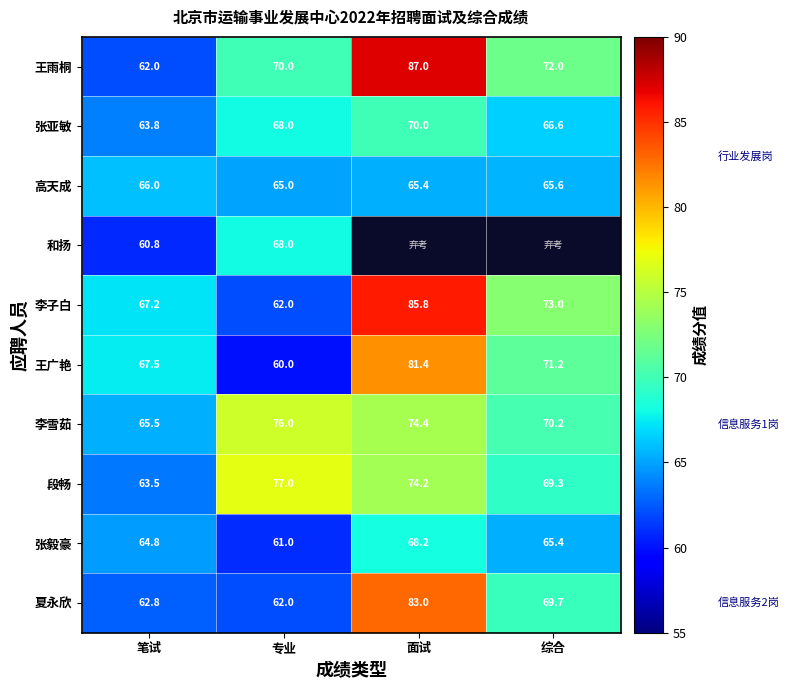

What value does the 王广艳 series have at 面试?

81.4